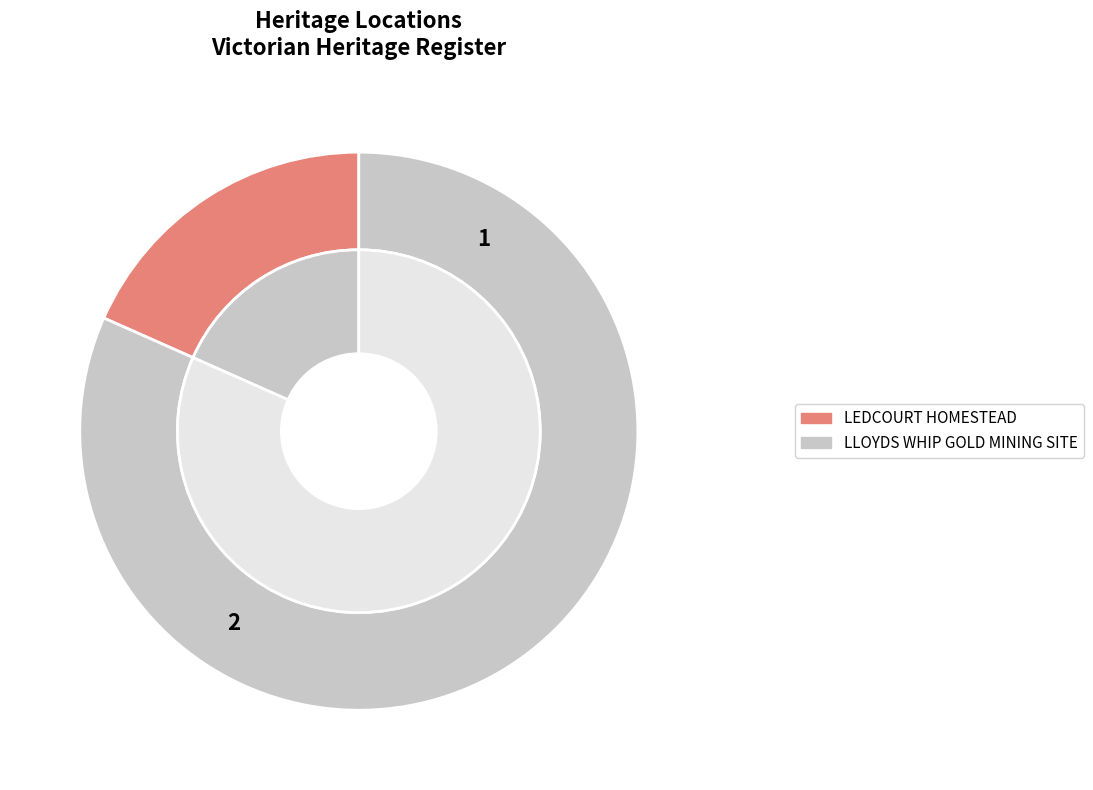

Count the number of slices in the pie.

2